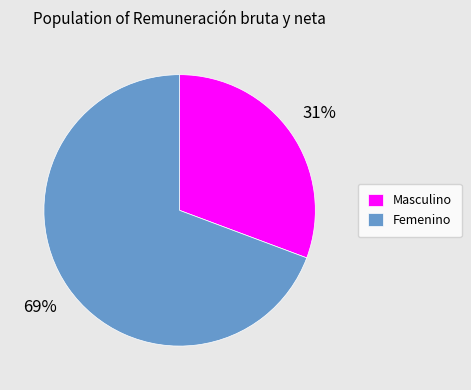

To the nearest percent, what is the combined percentage of Femenino and Masculino?

100%